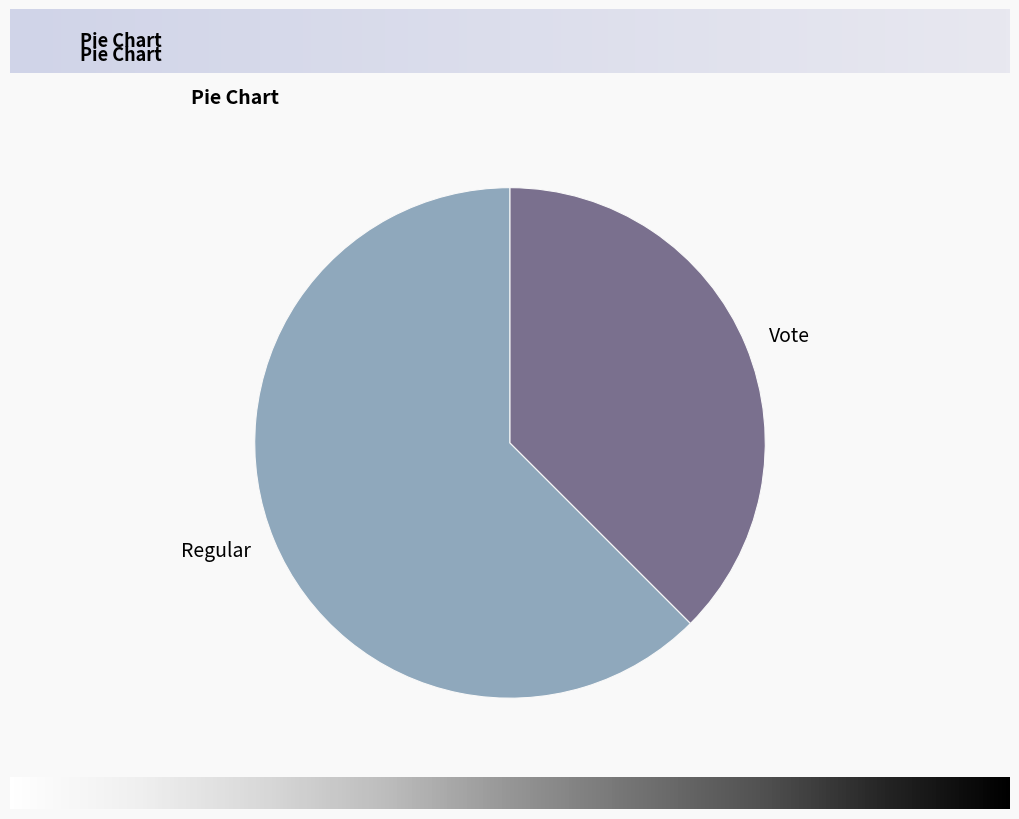

The Regular slice represents 49% of the pie. True or false?

False